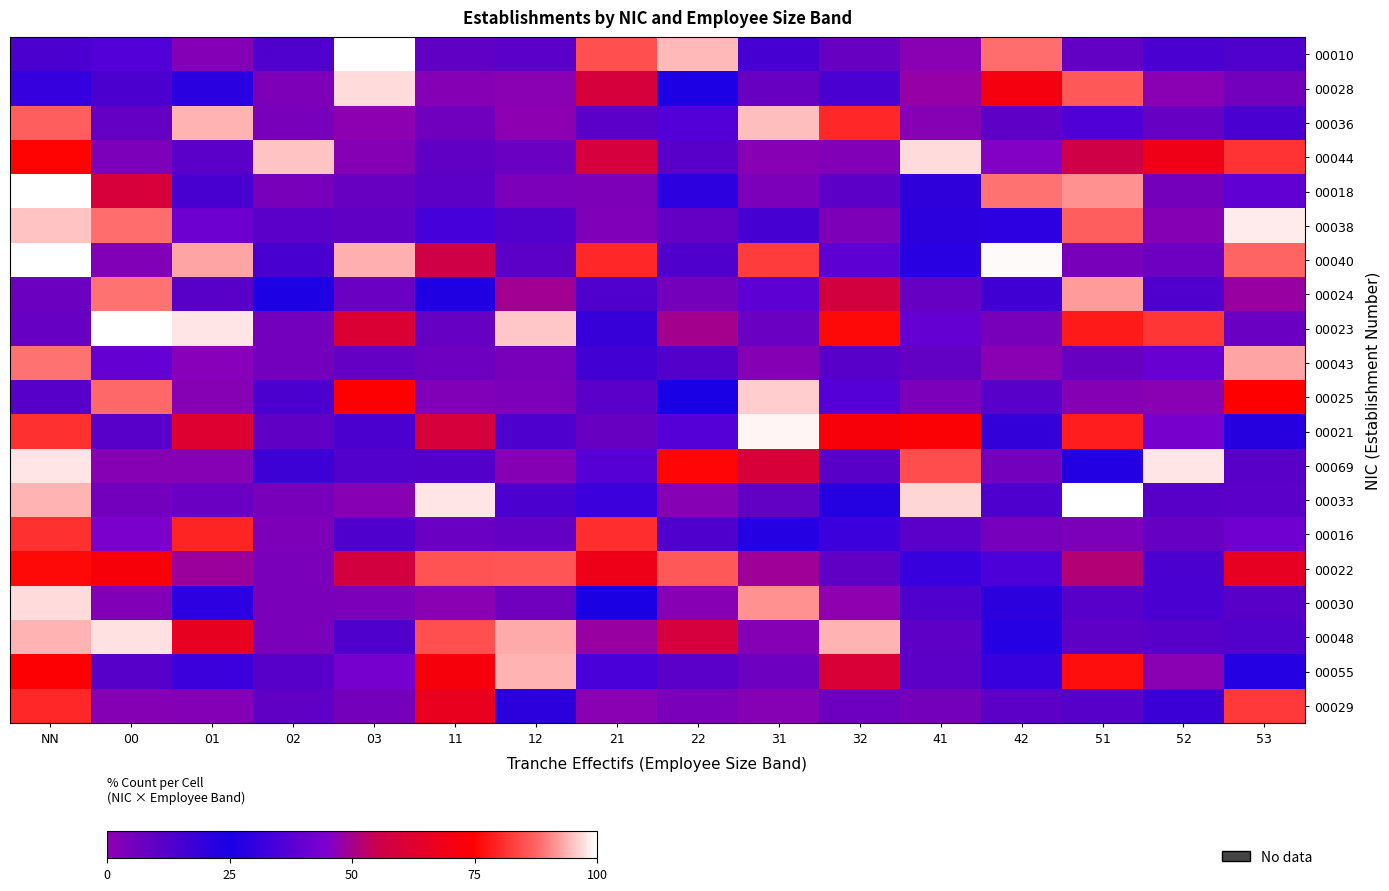

What is the total value across all series at 02?

266.8